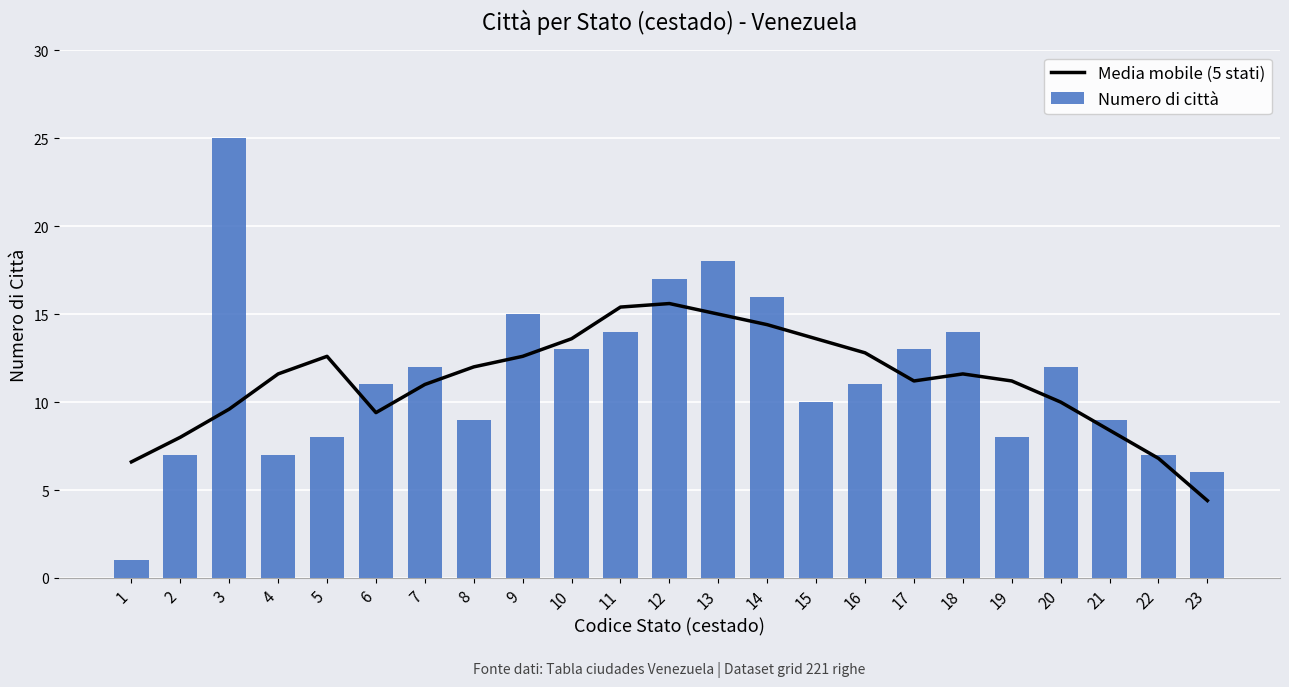

True or false: Media mobile (5 stati) has a value of 8.4 at 21.

True